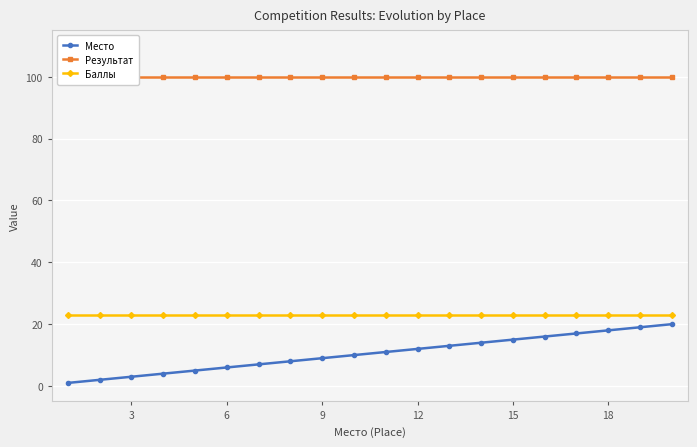

What is the greatest value displayed?

100